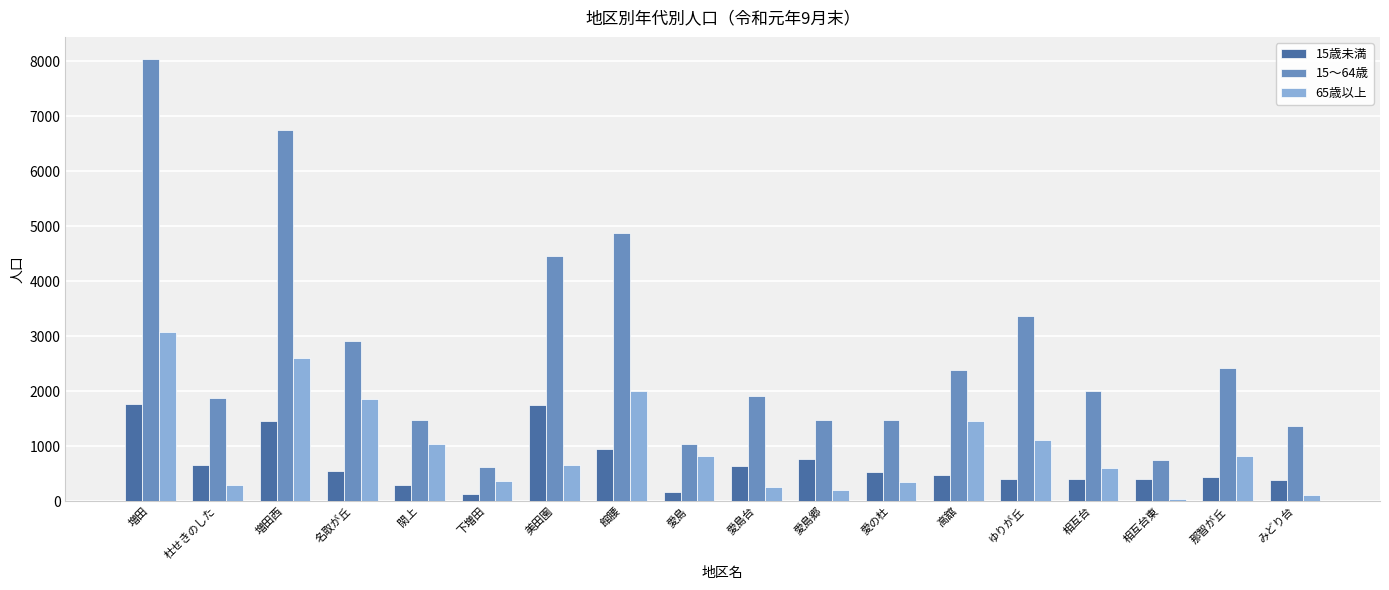

What is the label of the 12th bar from the left?

愛の杜